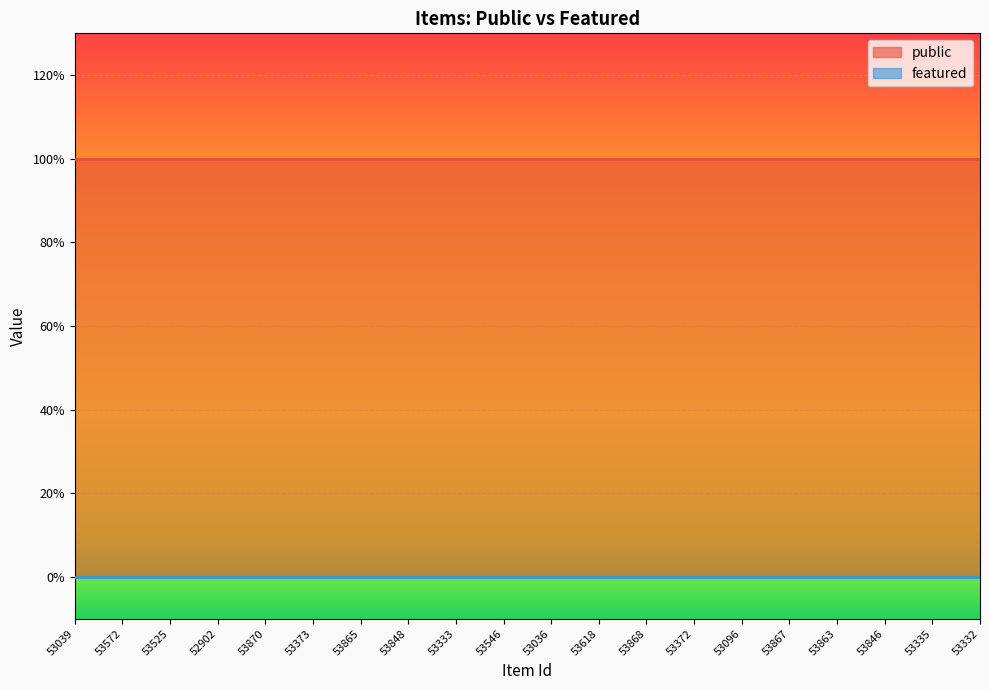

What is the difference between the highest and lowest values at 53867?

1